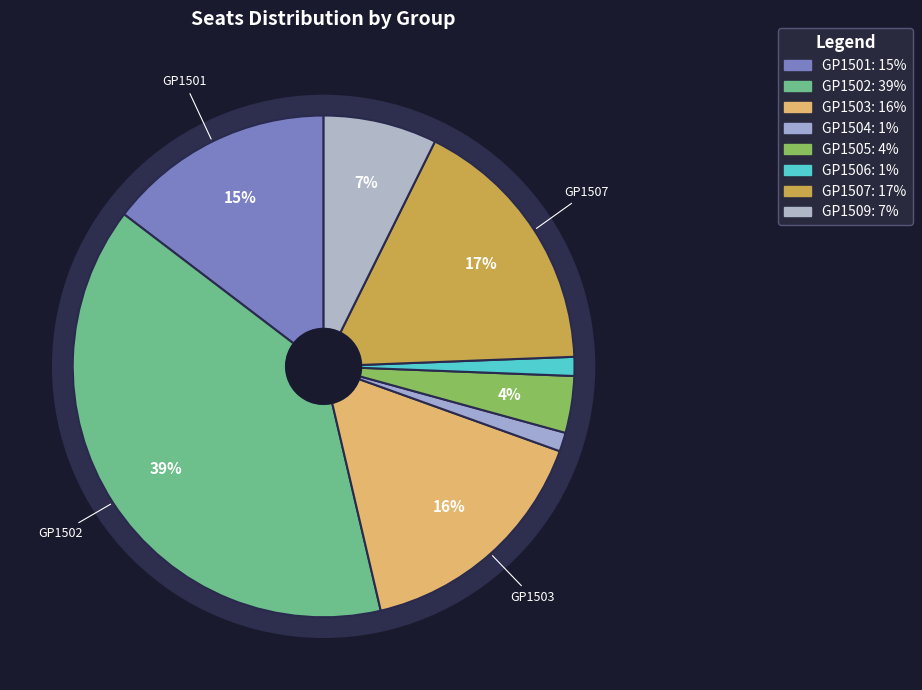

To the nearest percent, what is the difference between the GP1509 and GP1506 slice percentages?

6%